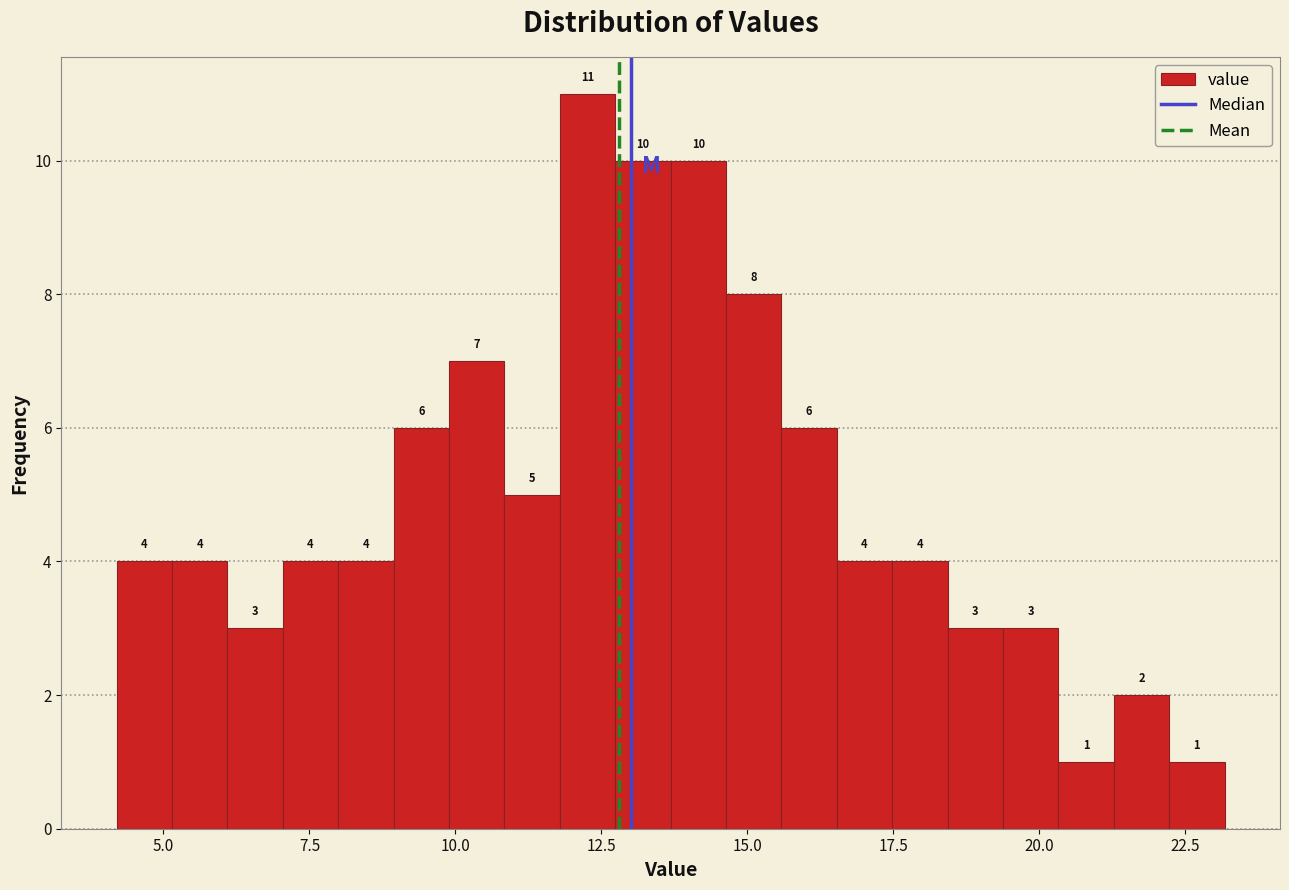

Around what value on the x-axis is the tallest bar? Give the approximate position of its centre, as read against the axis.

12.5